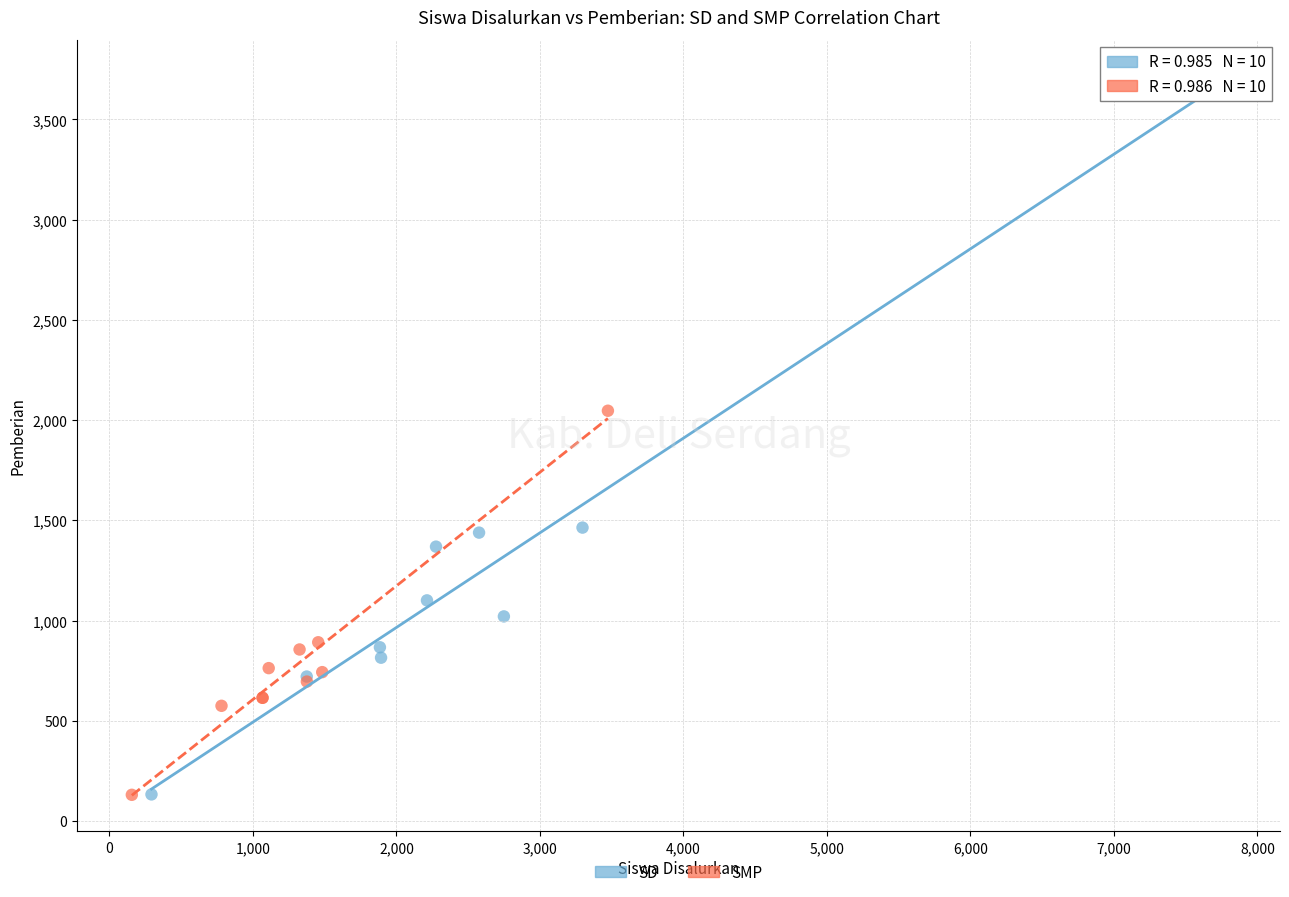

Which series reaches the maximum Y coordinate?

SD